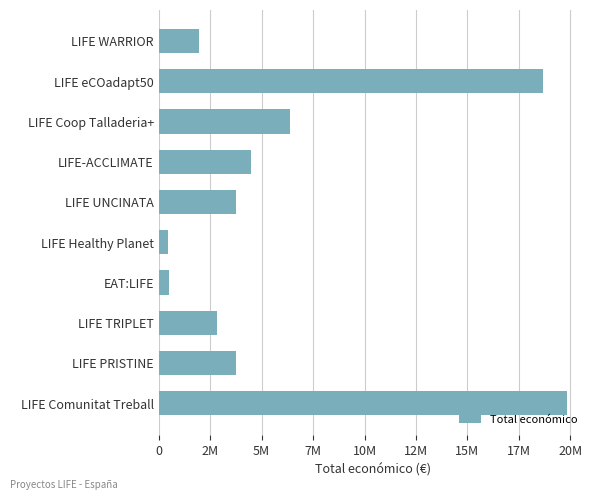

Does the chart contain any negative values?

No